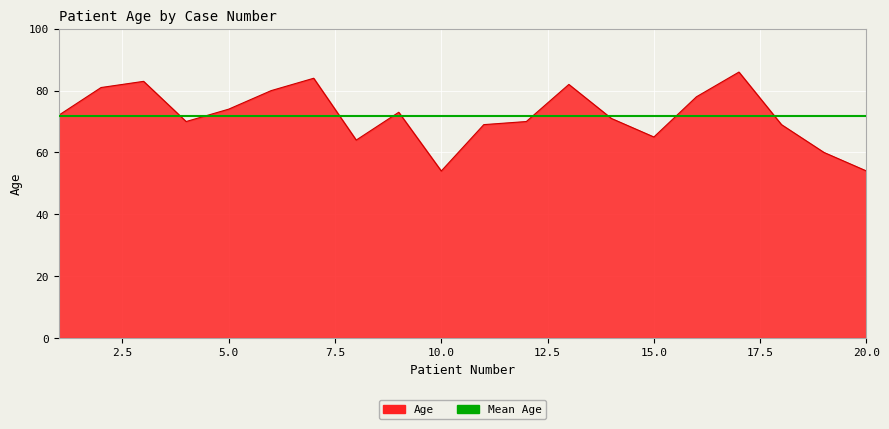

True or false: the data shows 69 at 18.

True